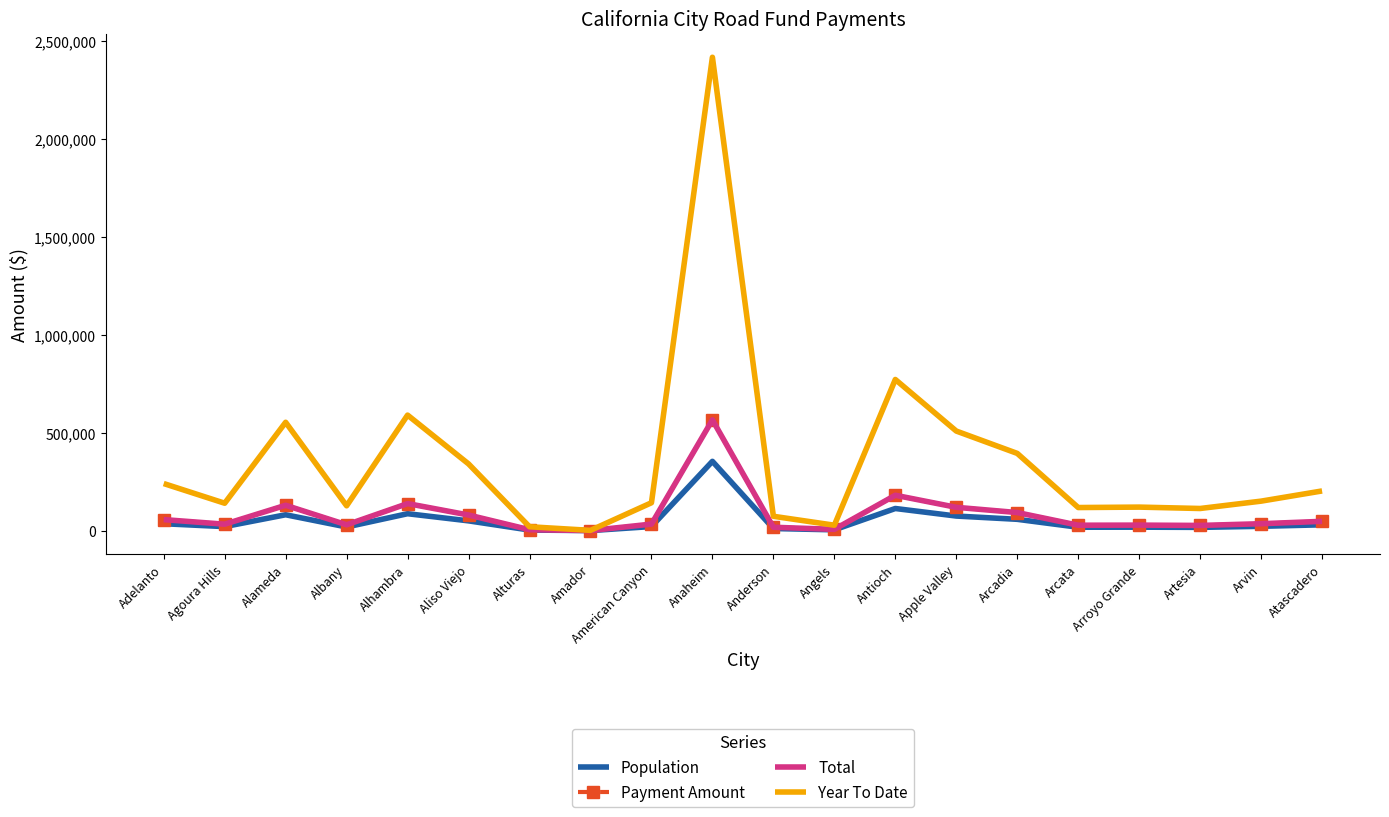

In Total, how many points are lower than both neighbors (excluding endpoints)?

6